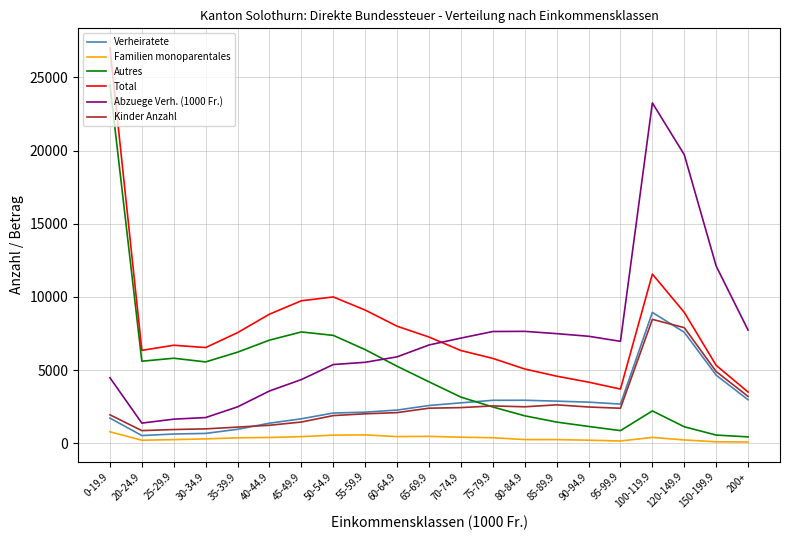

At which category is the sum across all series the highest?

0-19.9